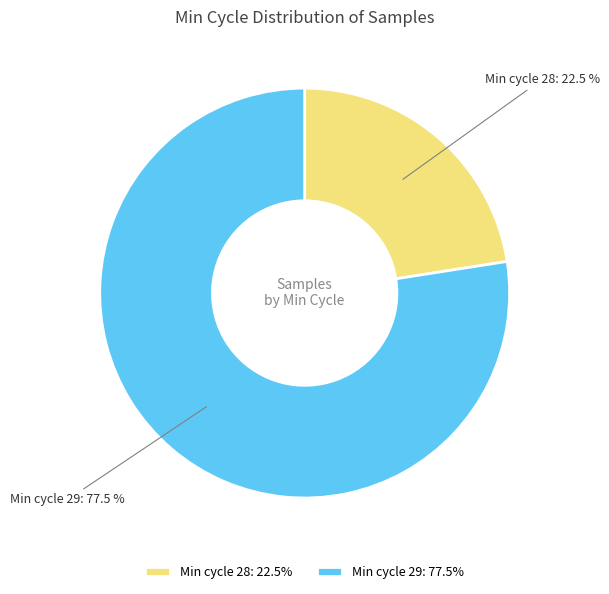

What is the smallest slice in the pie chart?

Min cycle 28: 22.5%